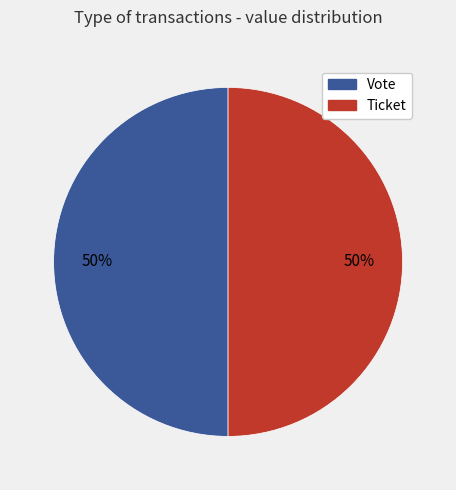

What is the ratio of the value at Ticket to the value at Vote?

1.0